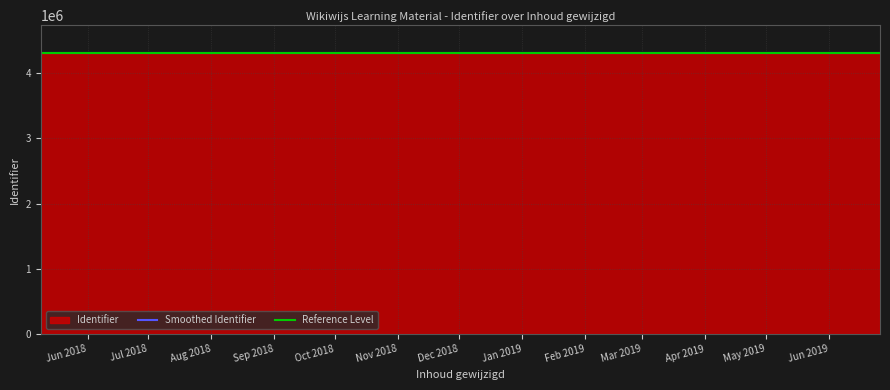

Reading right to left, what are all the values shown in this chart?

4305285	4305280	4305276	4305271	4305267	4305262	4305259	4305256	4305253	4305249	4305248	4305245	4305242	4305240